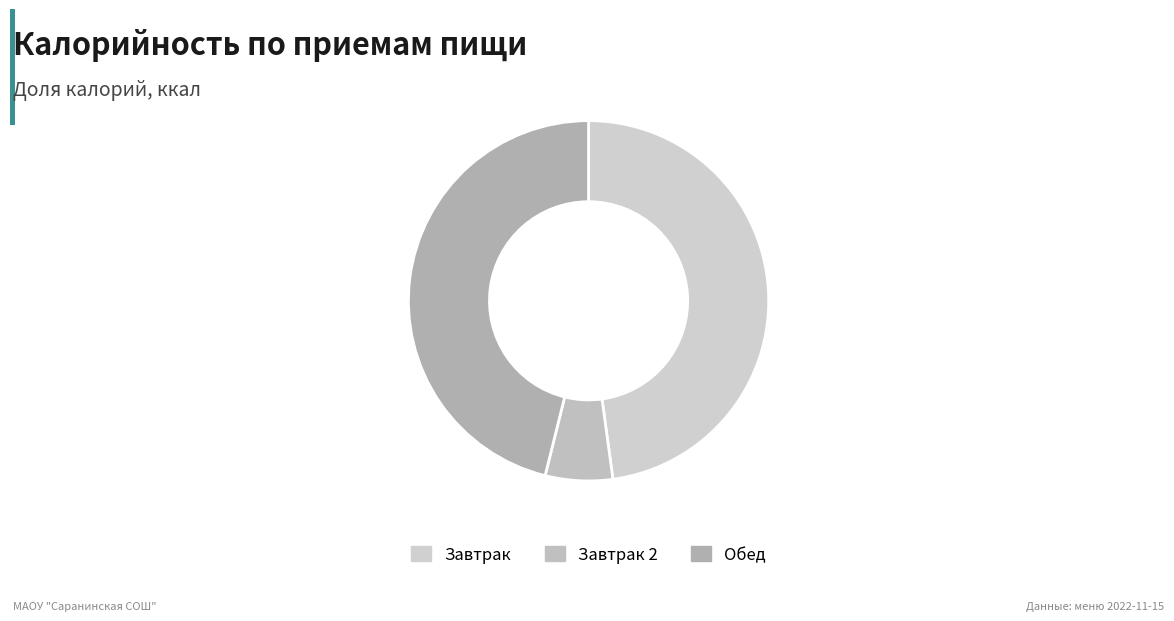

Which slice is the largest?

Завтрак